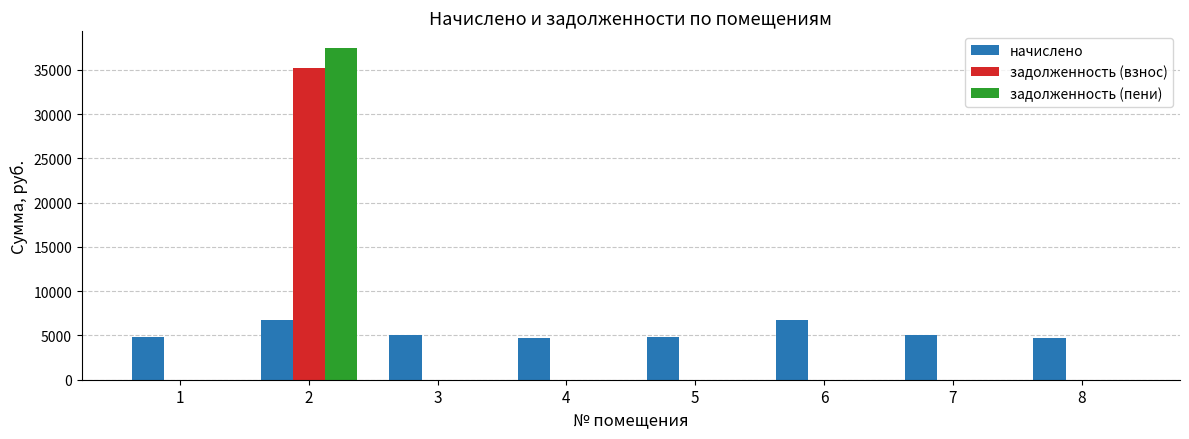

What is the sum of the начислено values at 6 and 5?

11566.1